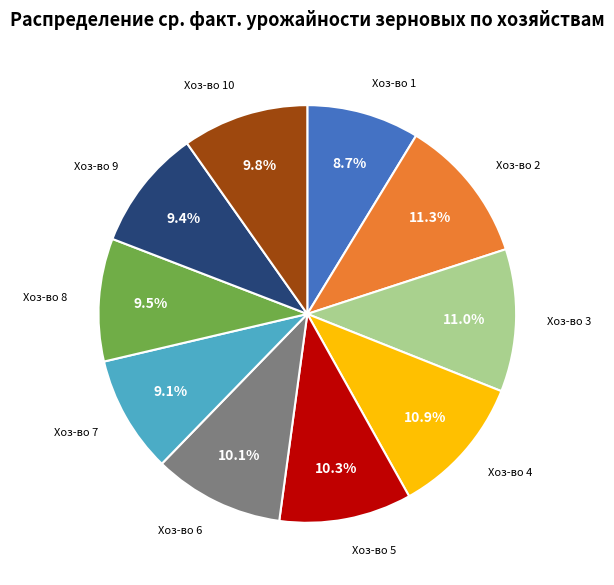

Which has a higher value, Хоз-во 6 or Хоз-во 9?

Хоз-во 6